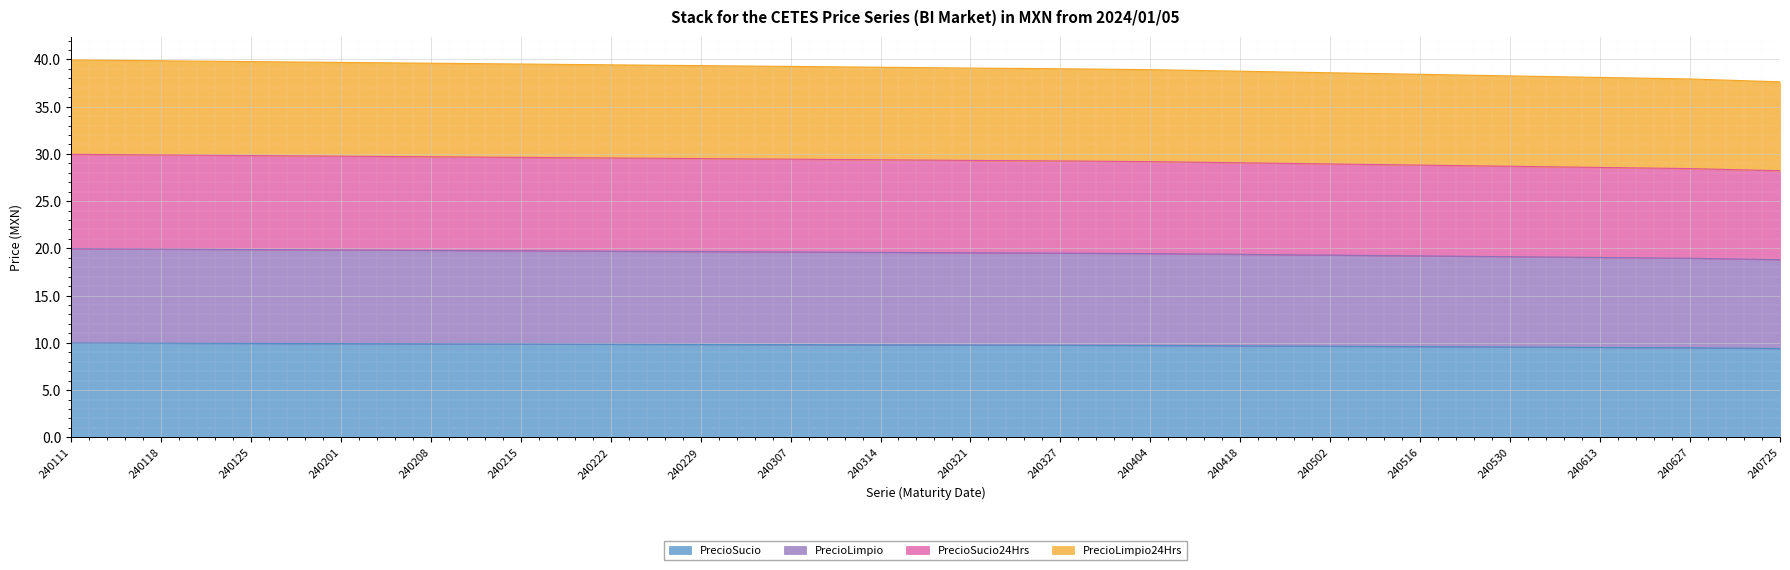

At which category does the chart reach its peak across all series?

240111